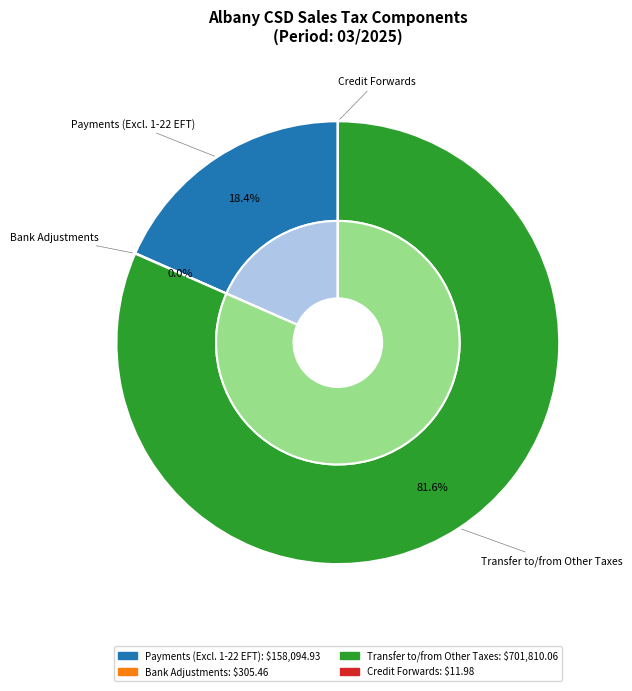

Is it true that Credit Forwards is 1% of the pie?

False